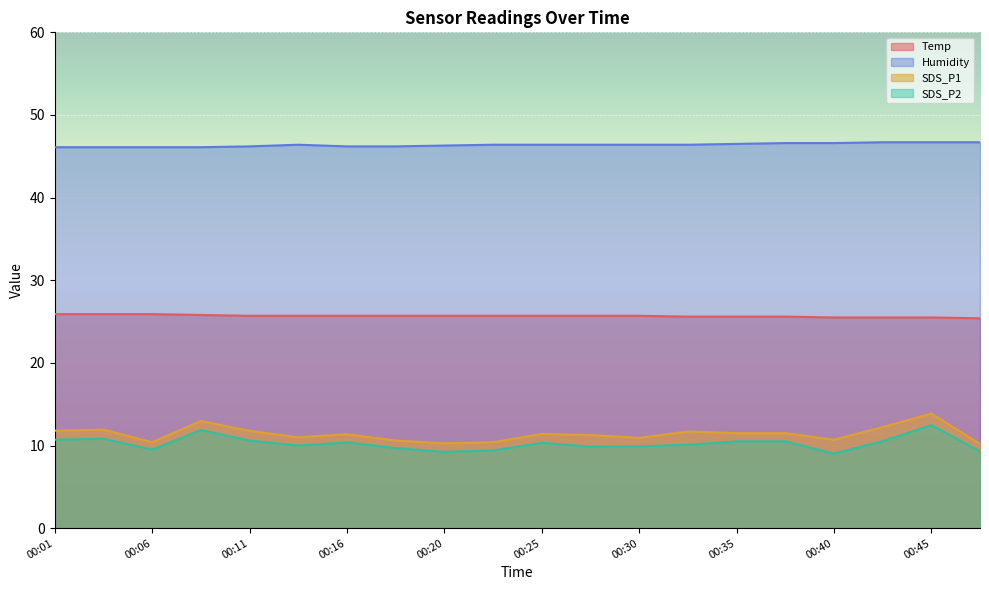

What is the value of the SDS_P1 point at the 18th from the left?

12.2